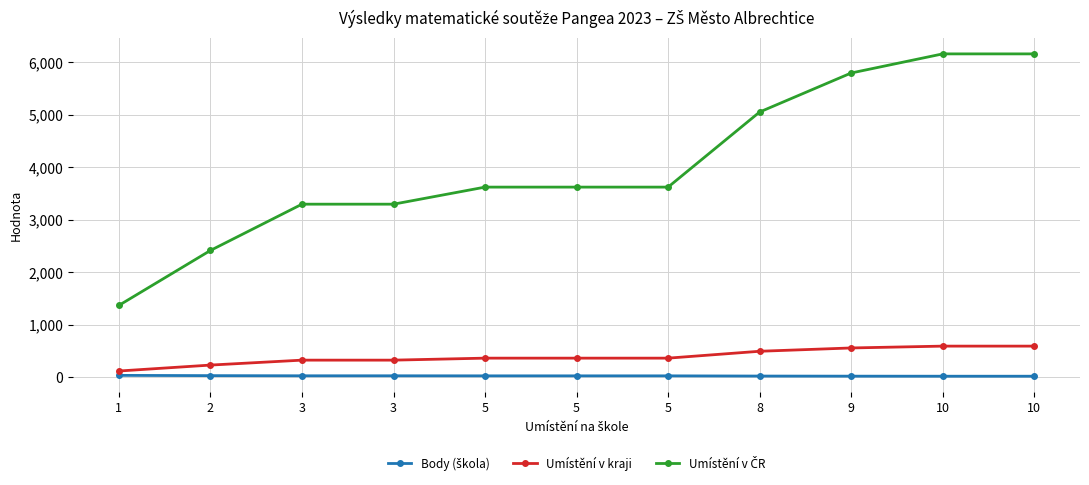

Is it true that Umístění v ČR equals 5048 at 8?

True